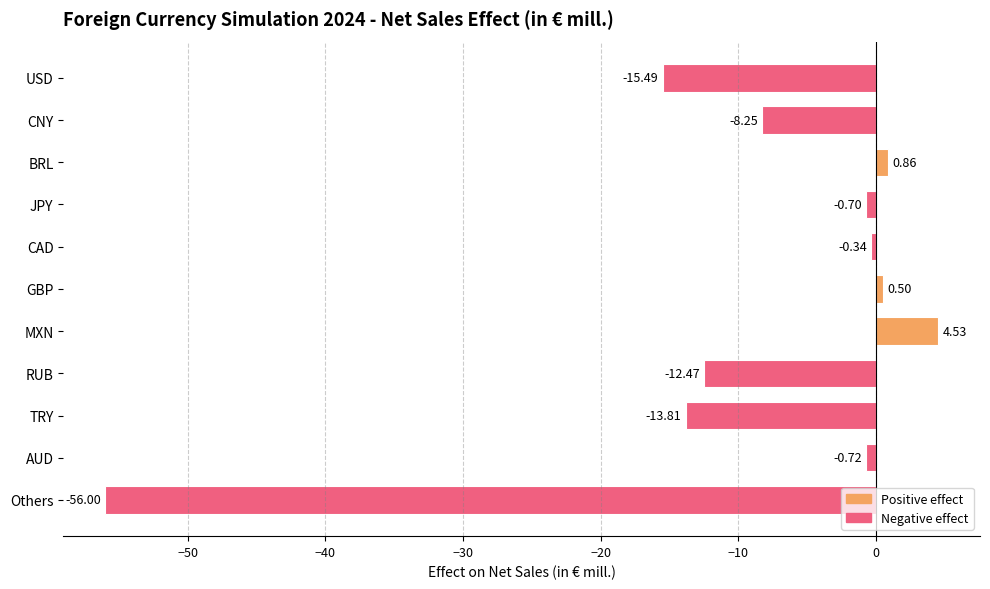

Where is the data nearest to the value -25?

USD